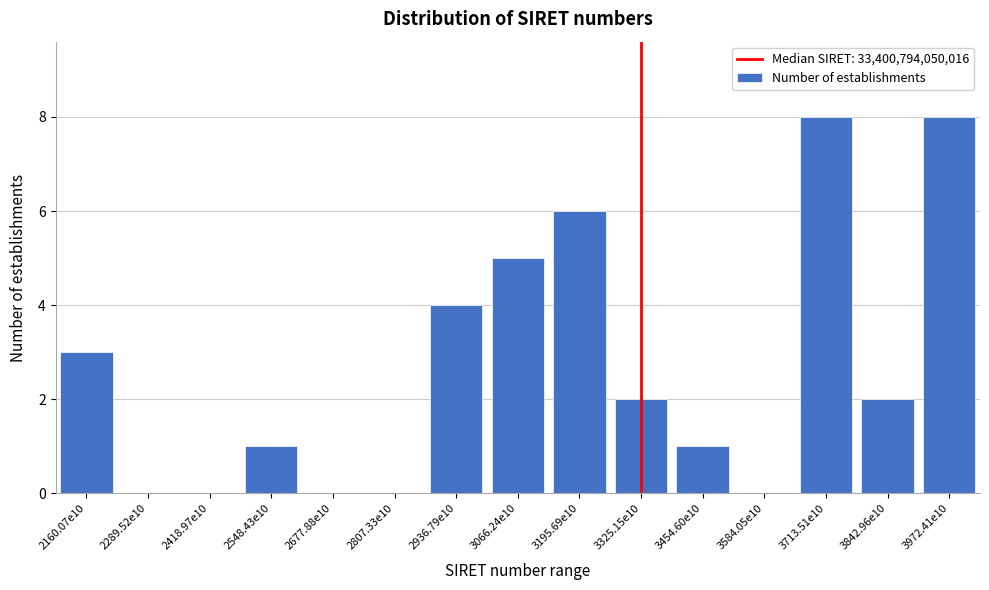

Reading left to right, what are all the values shown in this chart?

2160.07e10=3	2289.52e10=0	2418.97e10=0	2548.43e10=1	2677.88e10=0	2807.33e10=0	2936.79e10=4	3066.24e10=5	3195.69e10=6	3325.15e10=2	3454.60e10=1	3584.05e10=0	3713.51e10=8	3842.96e10=2	3972.41e10=8